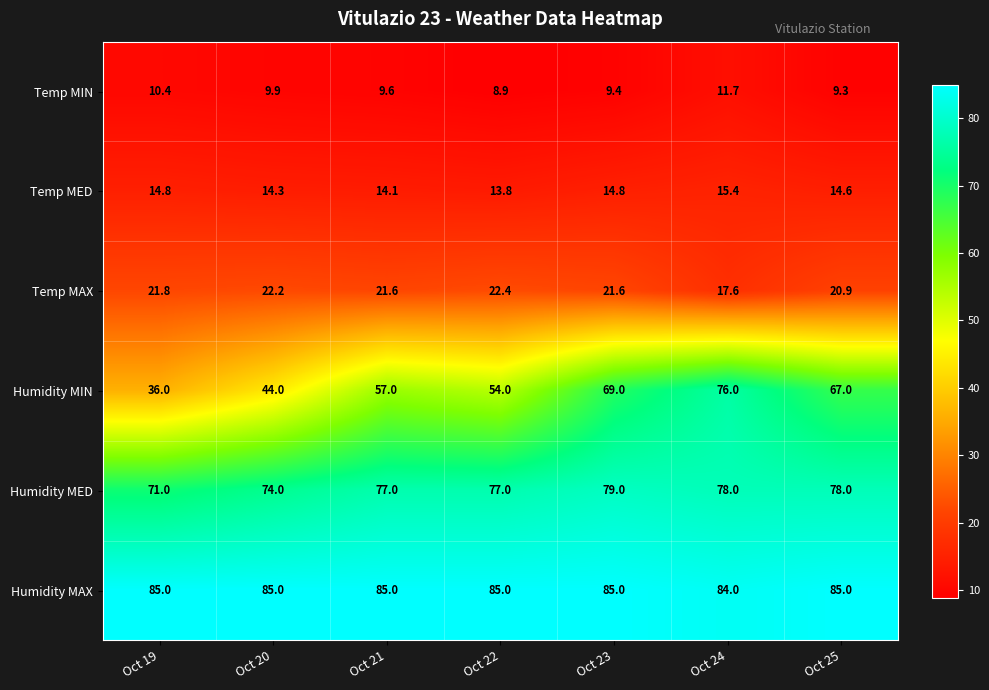

What is the highest value of the Temp MIN series?

11.7